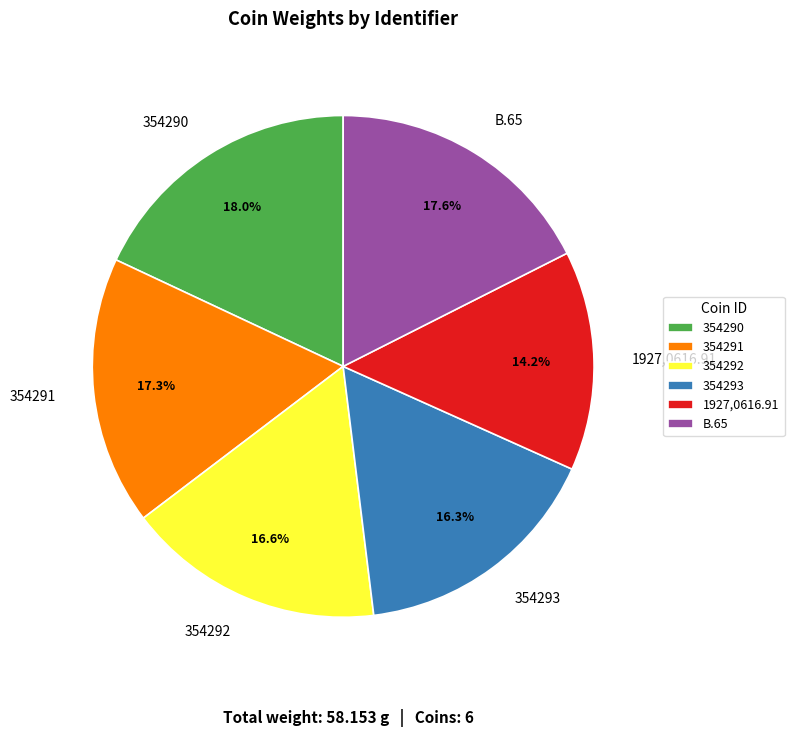

What percentage do 354290 and 1927,0616.91 together represent?

32.2%